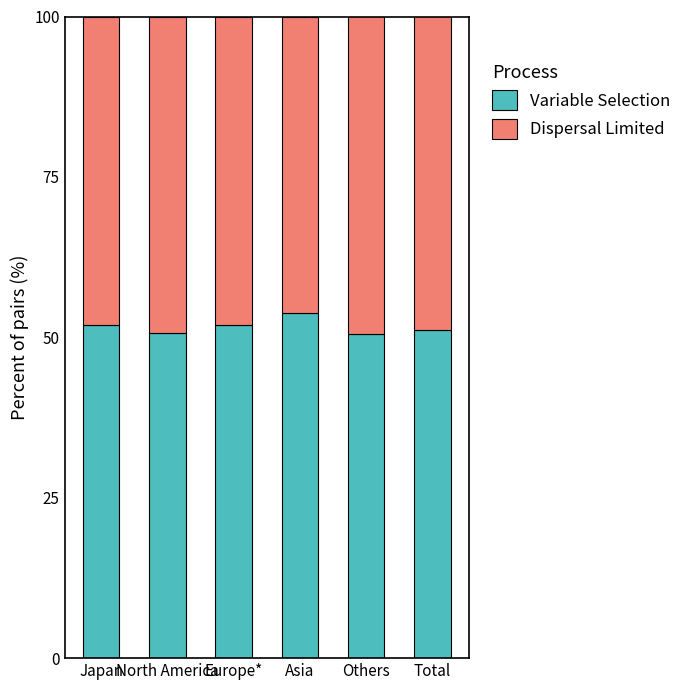

What is the highest value of the Variable Selection series?

53.7